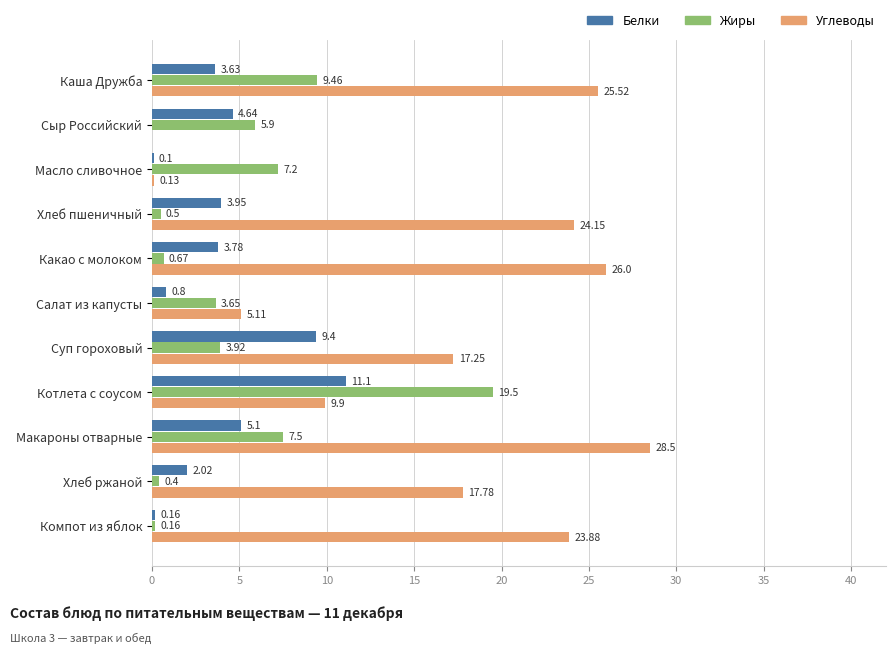

What is the average value of the Жиры series?

5.4